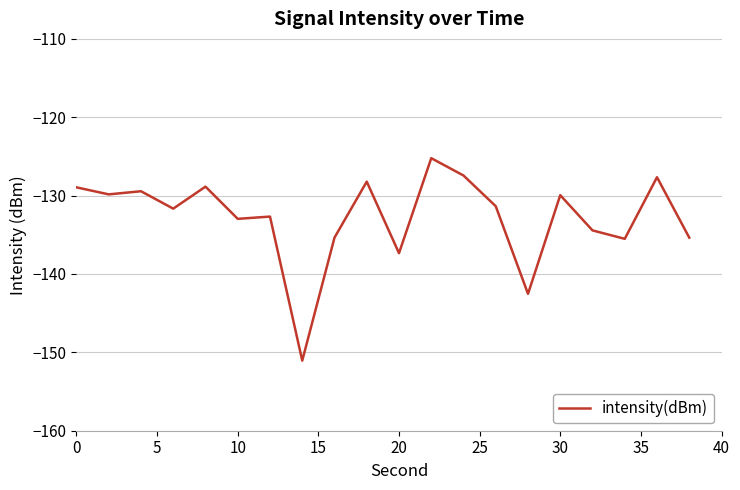

What is the smallest value displayed?

-151.1